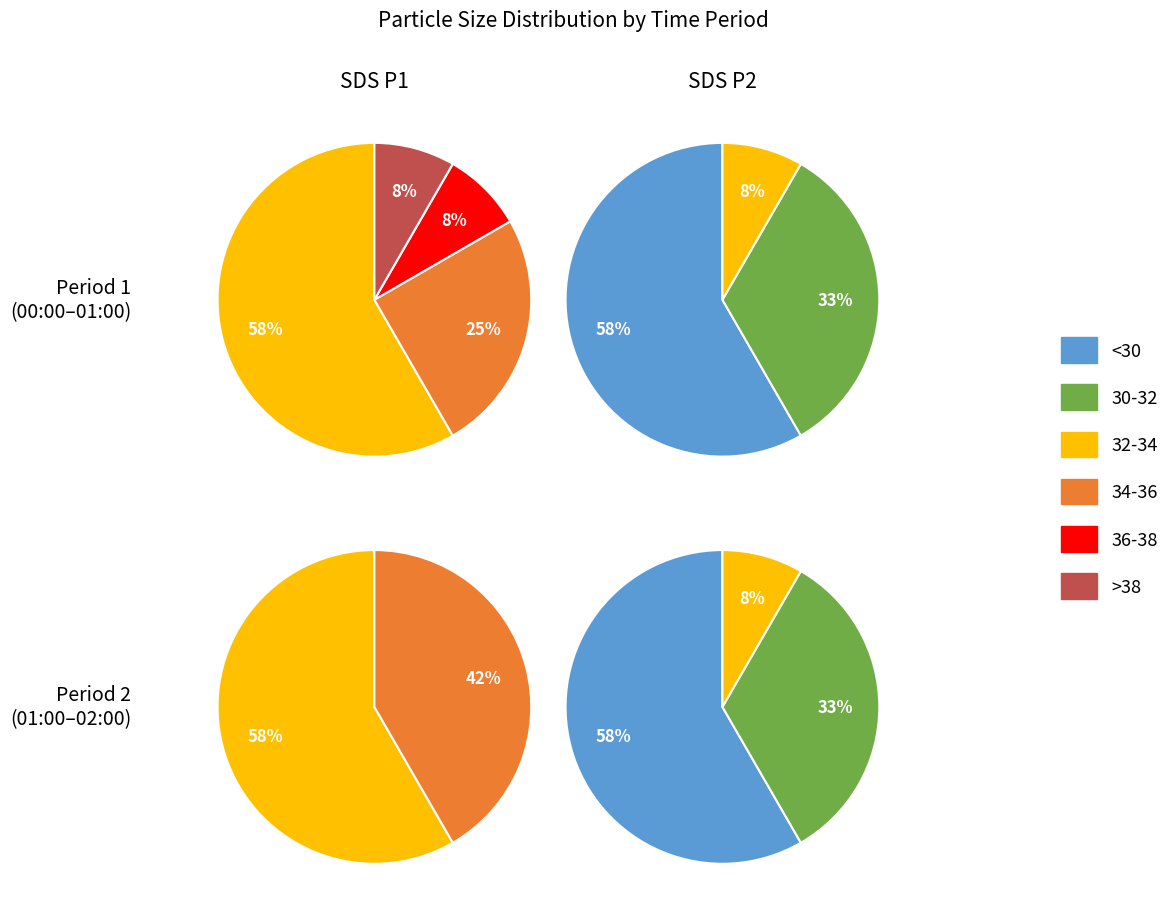

True or false: 5 accounts for 17% of the total.

False